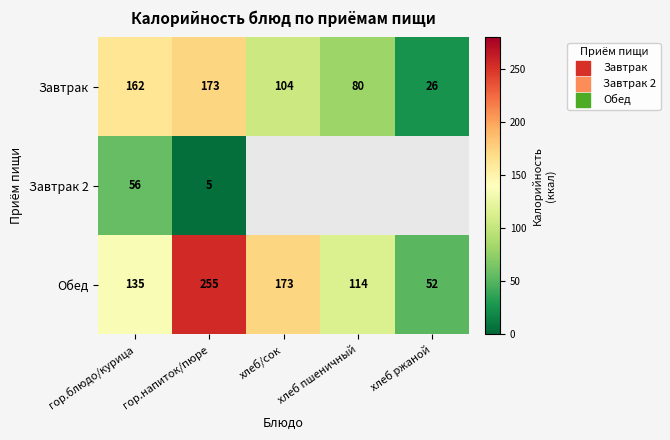

Rank the categories by Обед value from lowest to highest.

хлеб ржаной, хлеб пшеничный, гор.блюдо/курица, хлеб/сок, гор.напиток/пюре